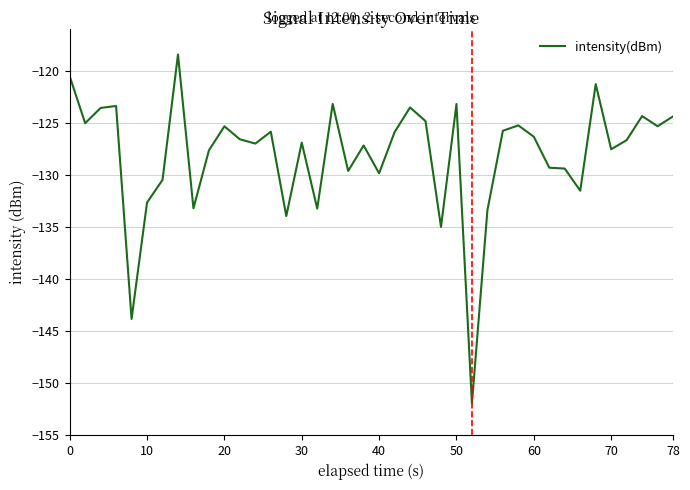

What is the minimum value shown in the chart?

-152.0